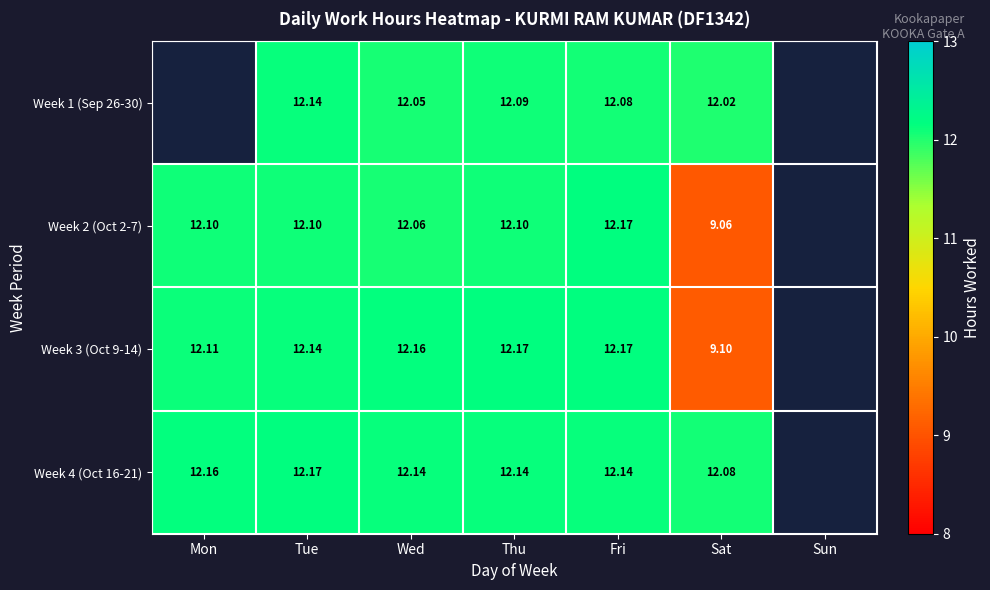

Is the value of Week 2 (Oct 2-7) at Sat greater than the value of Week 4 (Oct 16-21) at Tue?

No